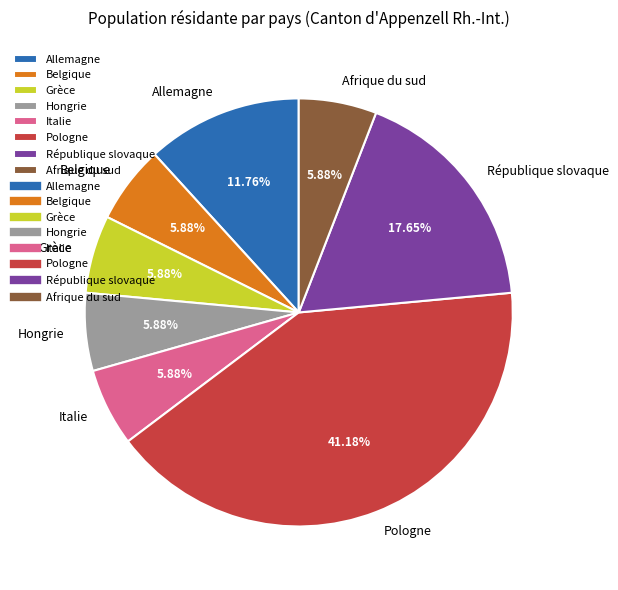

Count the number of slices in the pie.

8